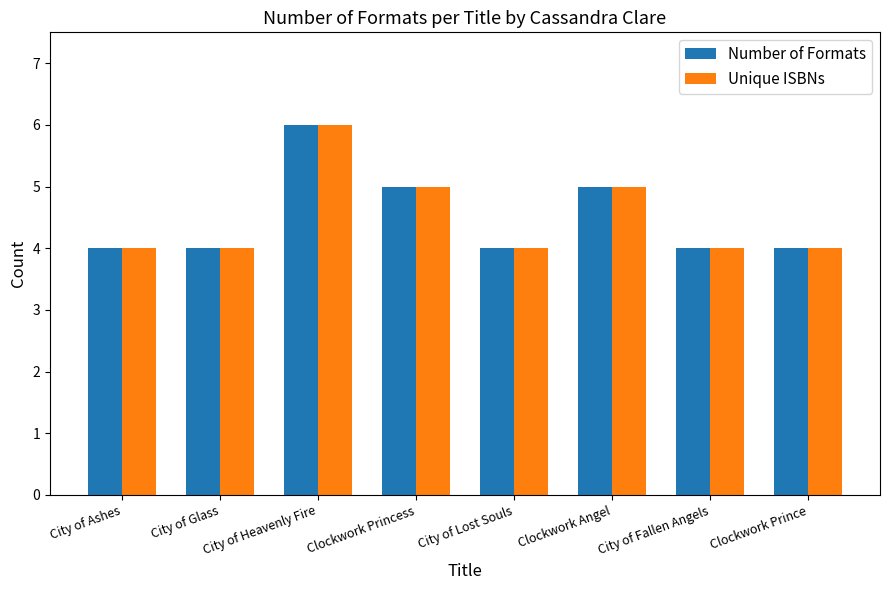

The value of Number of Formats at City of Lost Souls is 7. True or false?

False